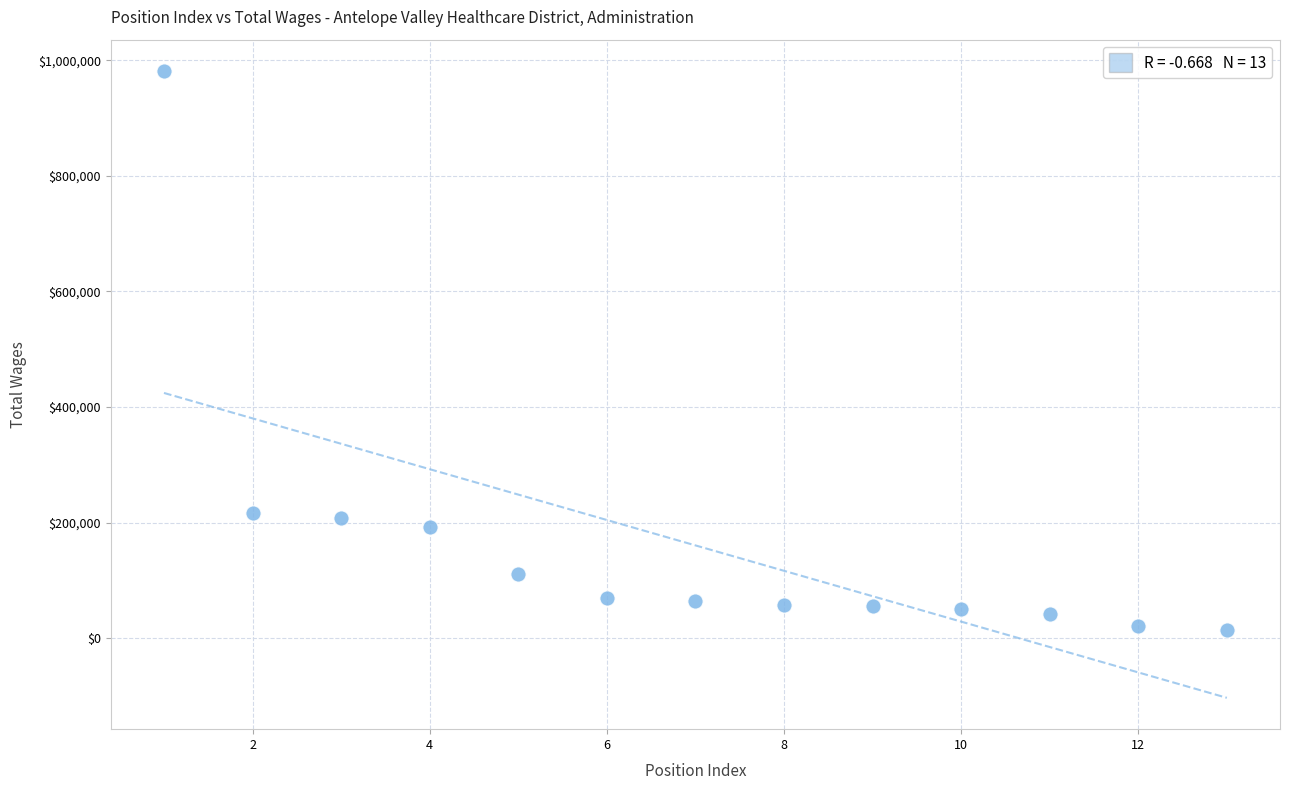

What is the range of X values (max minus min)?

12